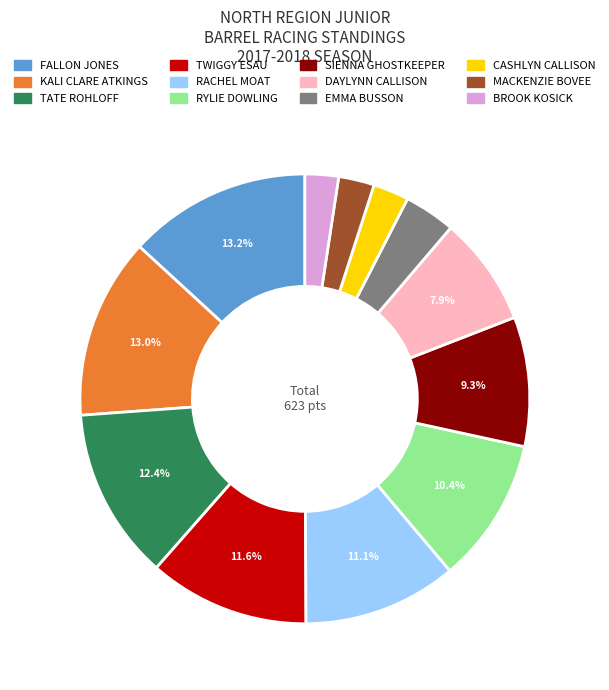

What is the ratio of the value at SIENNA GHOSTKEEPER to the value at MACKENZIE BOVEE?

3.6